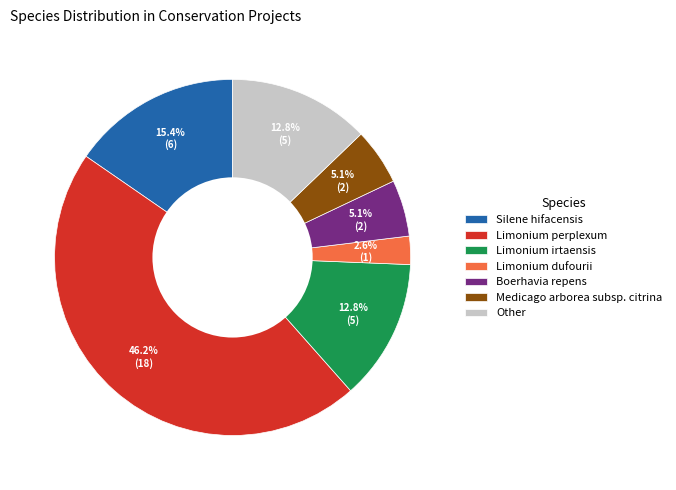

What percentage is the Limonium irtaensis slice, to the nearest percent?

13%